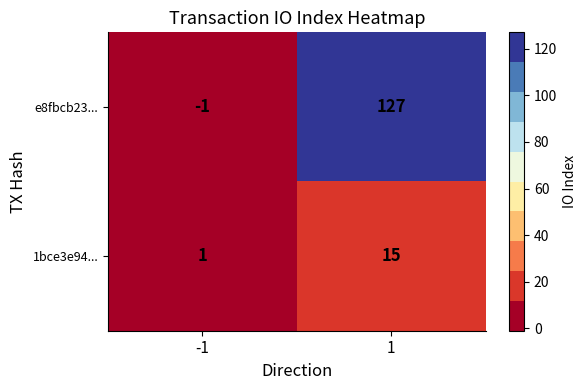

Reading left to right, list all the values displayed in this chart.

e8fbcb23...: -1=-1	1=127
1bce3e94...: -1=1	1=15